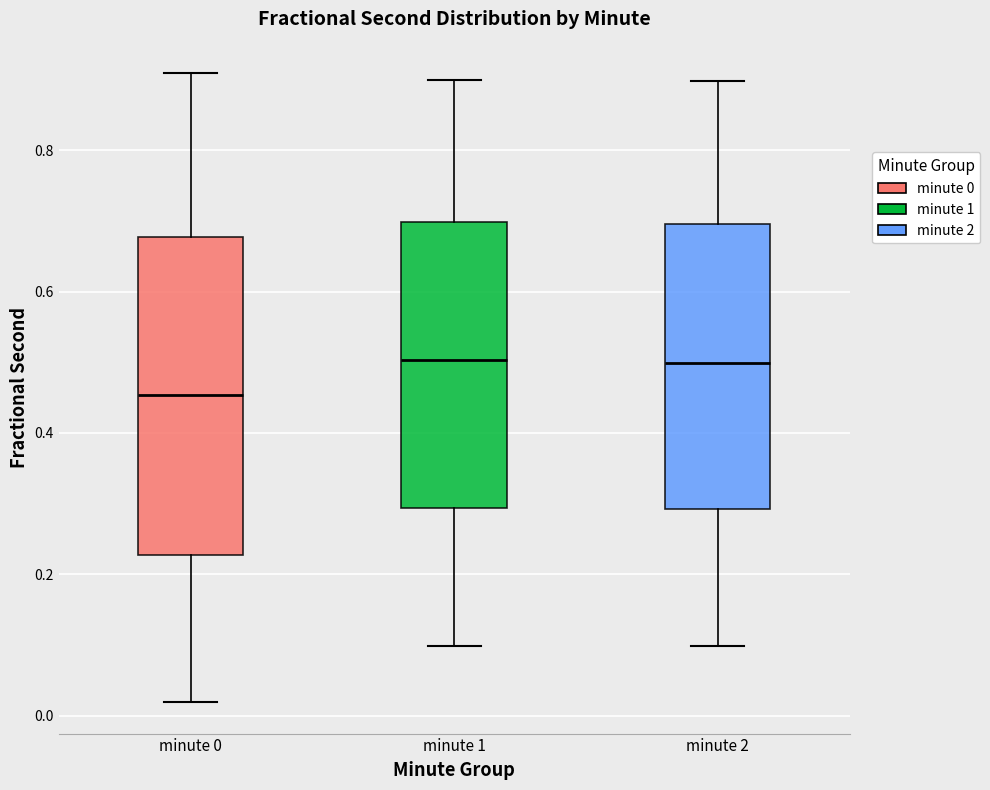

Reading left to right, read every box against the y-axis: the position of its median line, the range the box covers, and the ends of its whiskers. The values are not printed on the chart, so give them approximately, as read against the axis.

minute 0: median 0.46, box 0.22 to 0.68, whiskers 0.02 to 0.90
minute 1: median 0.50, box 0.30 to 0.70, whiskers 0.10 to 0.90
minute 2: median 0.50, box 0.30 to 0.70, whiskers 0.10 to 0.90